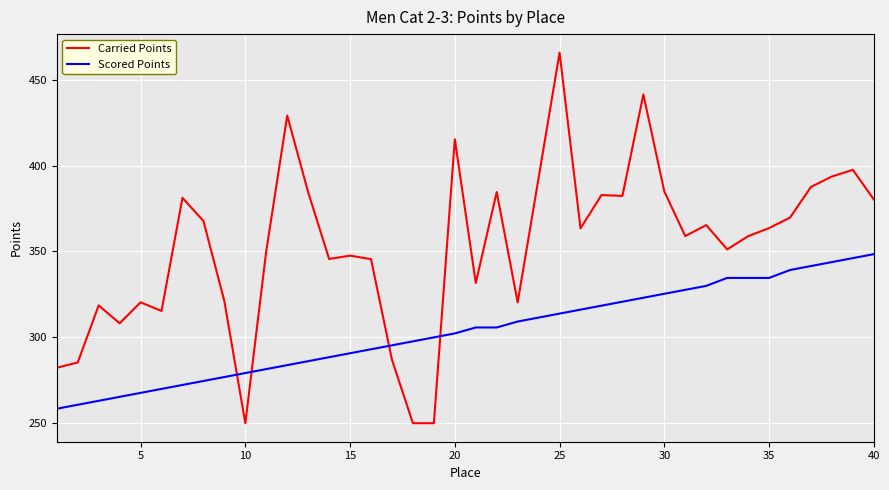

True or false: Scored Points and Carried Points cross at least once.

True